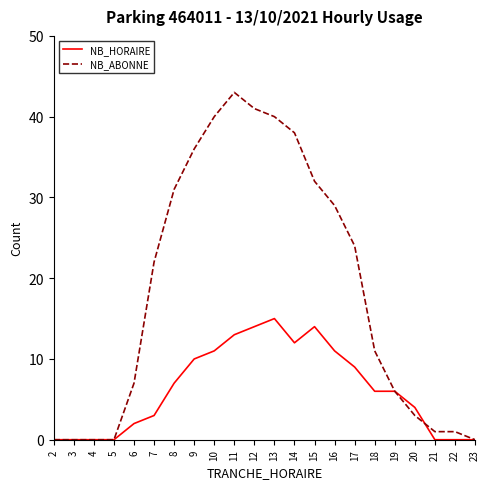

What are all the series names shown in the legend?

NB_HORAIRE, NB_ABONNE